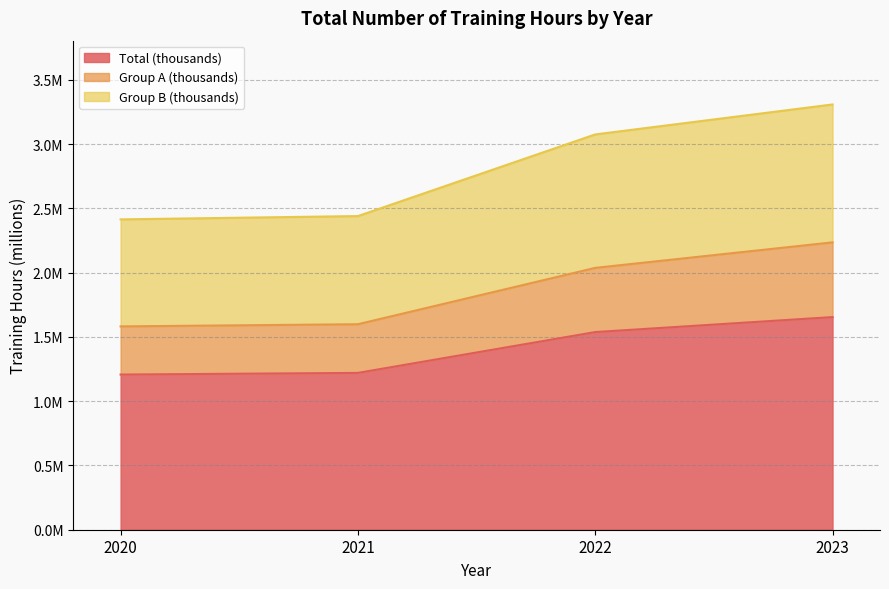

How many values in the Group A (thousands) series are below 2?

2